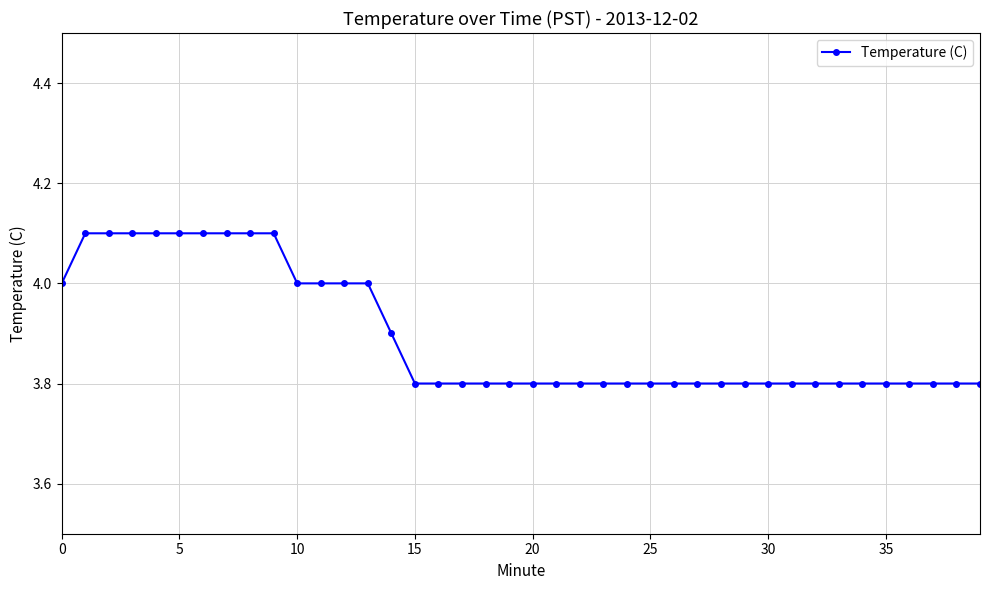

What is the greatest value displayed?

4.1